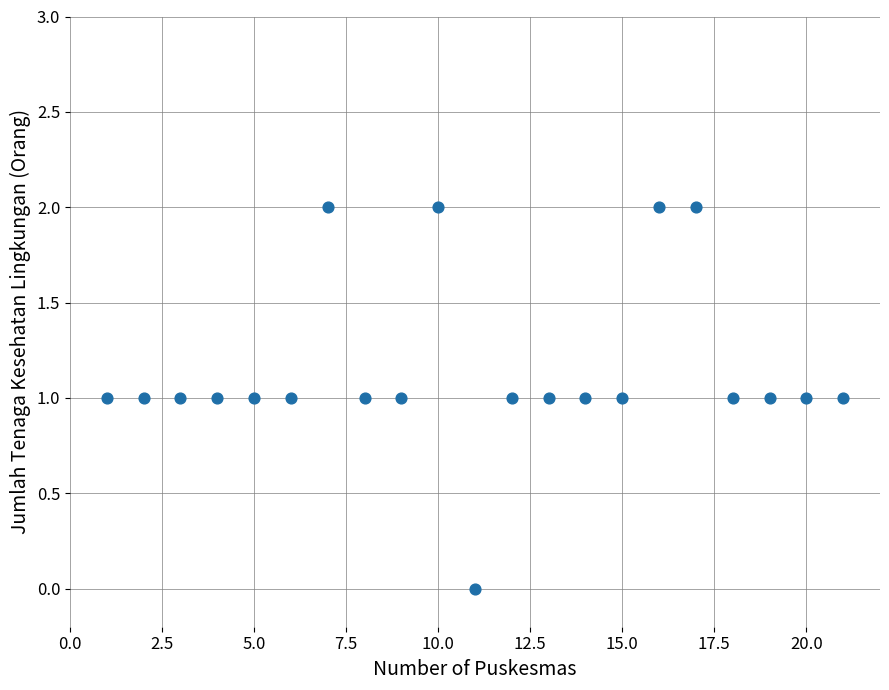

What is the range of X values (max minus min)?

20